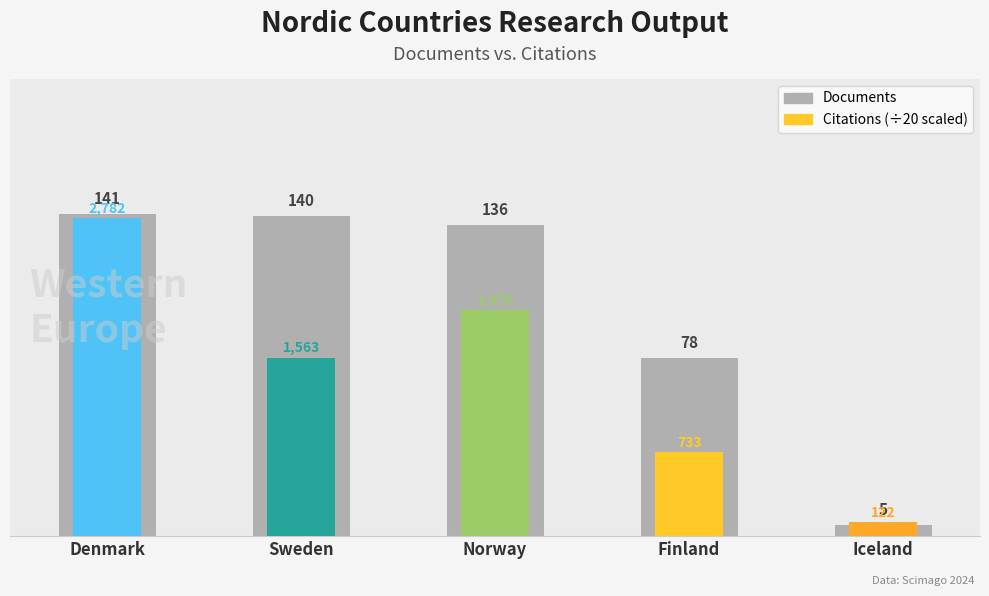

Where does the data first go above 136?

Denmark